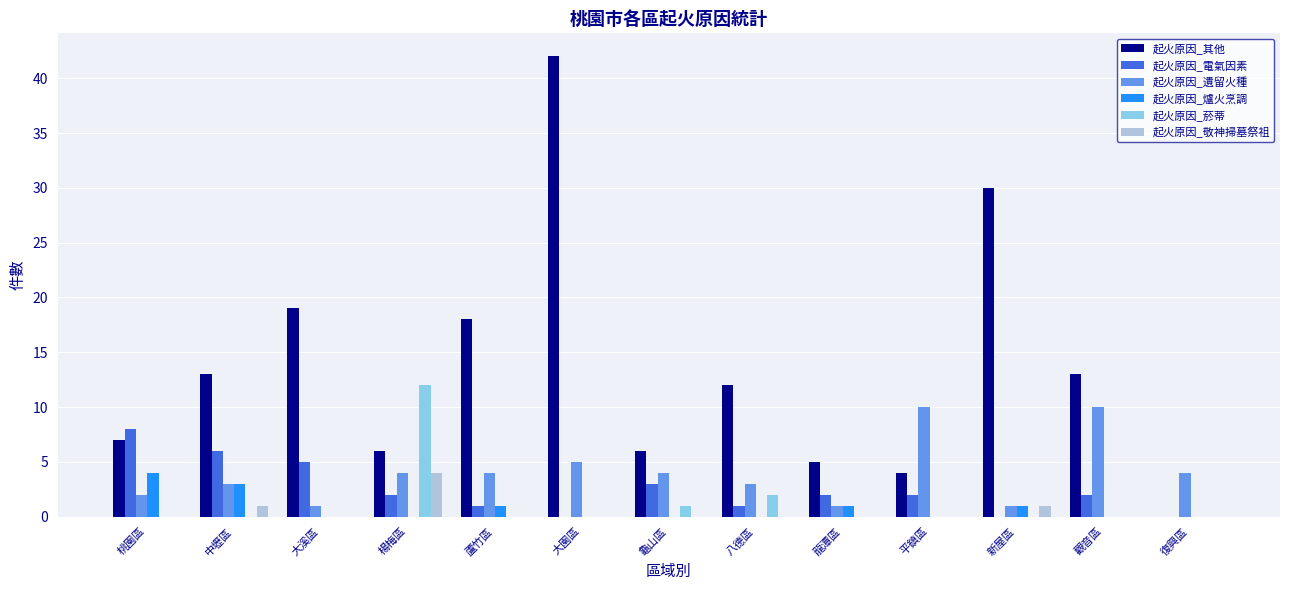

Reading left to right, what are all the values shown in this chart?

起火原因_其他: 7	13	19	6	18	42	6	12	5	4	30	13	0
起火原因_電氣因素: 8	6	5	2	1	0	3	1	2	2	0	2	0
起火原因_遺留火種: 2	3	1	4	4	5	4	3	1	10	1	10	4
起火原因_爐火烹調: 4	3	0	0	1	0	0	0	1	0	1	0	0
起火原因_菸蒂: 0	0	0	12	0	0	1	2	0	0	0	0	0
起火原因_敬神掃墓祭祖: 0	1	0	4	0	0	0	0	0	0	1	0	0